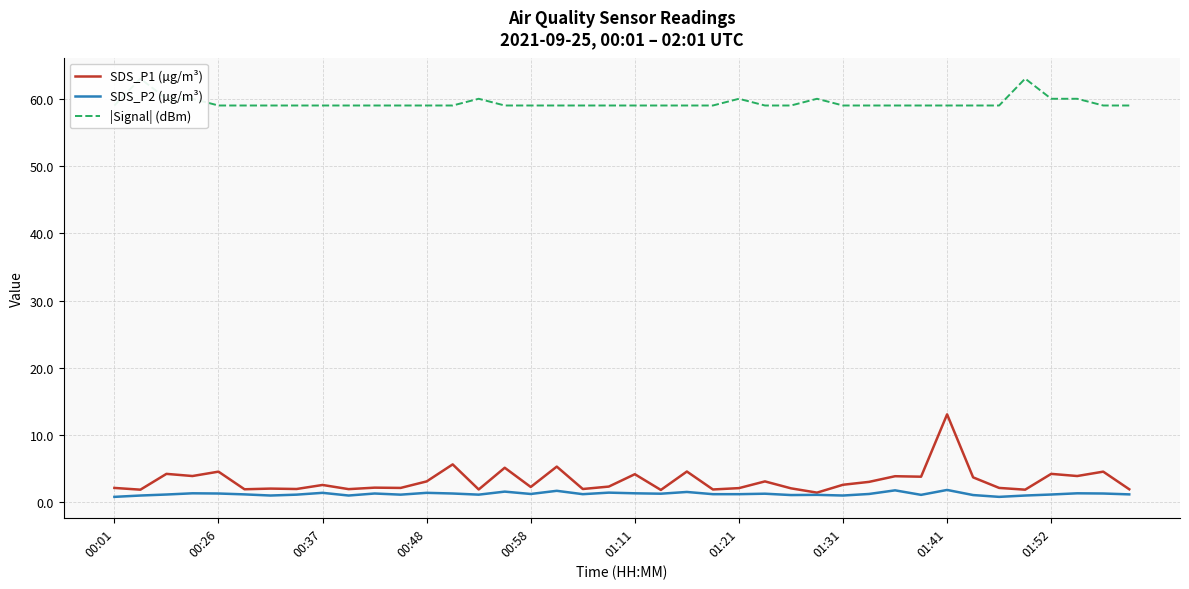

True or false: SDS_P1 (µg/m³) has more than 2 points higher than both neighbors.

True